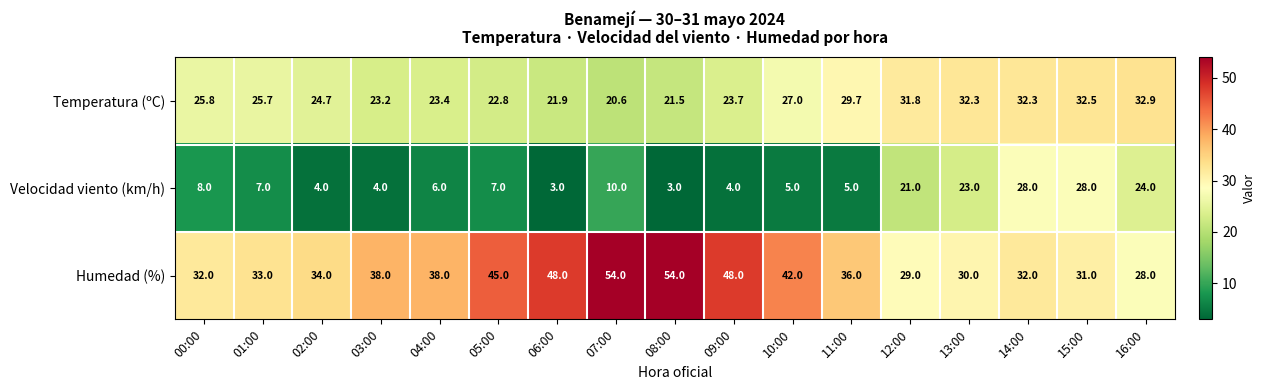

At how many categories does at least one series exceed 8?

17